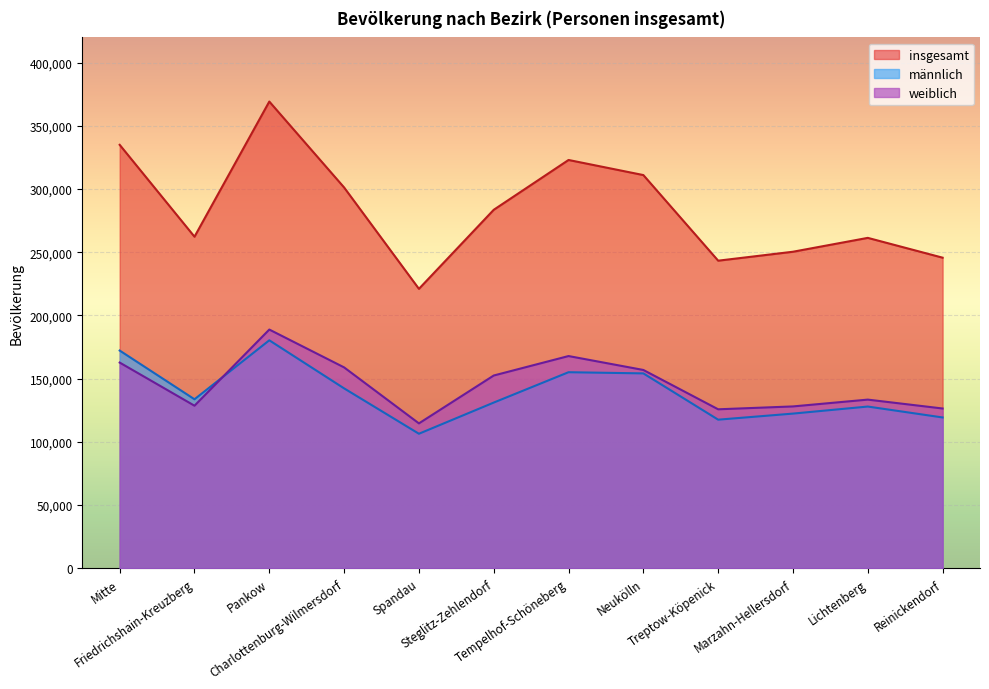

How many interior local peaks does the männlich series have?

3